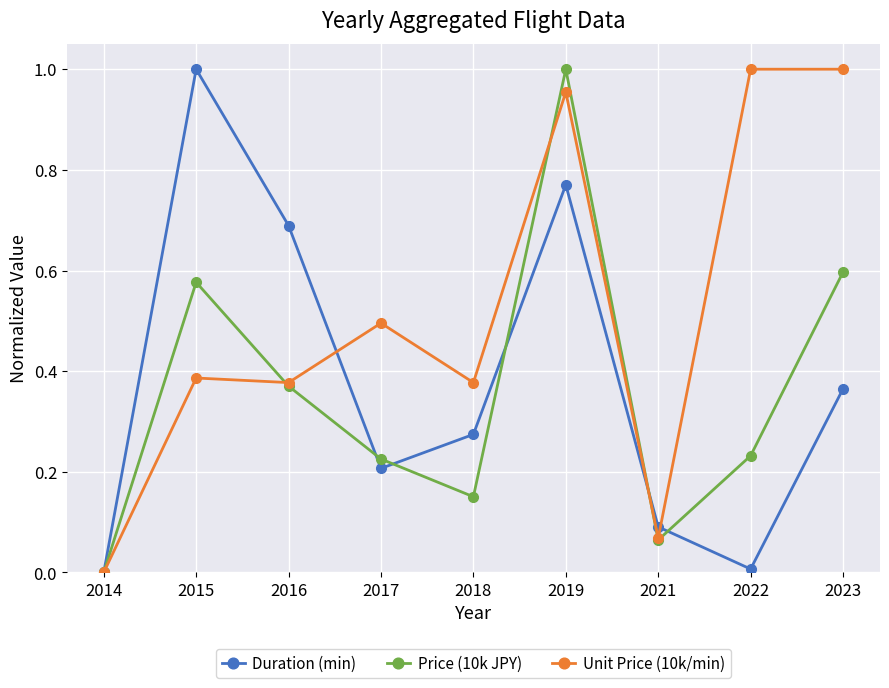

True or false: Price (10k JPY) has more than 2 interior local peaks.

False